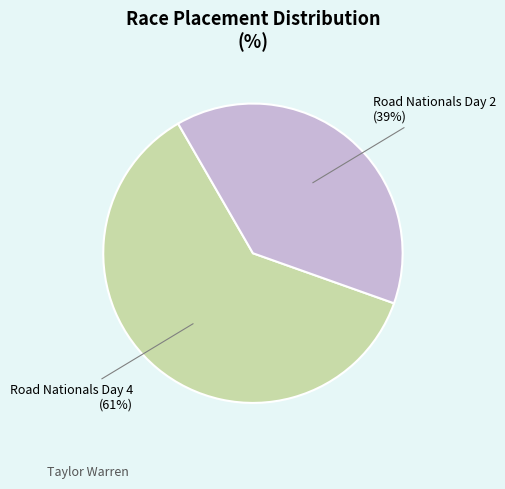

To the nearest percent, what is the difference between the largest and smallest slice percentages?

22%